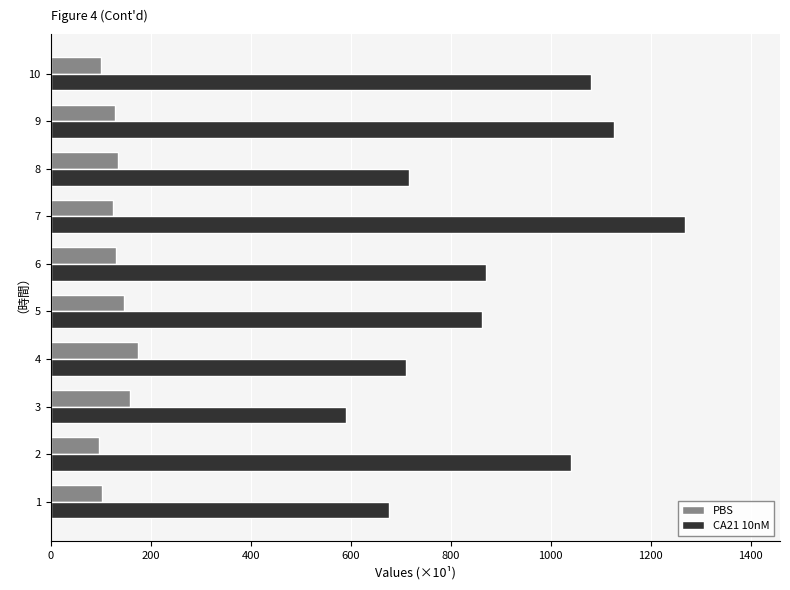

What is the difference between the maximum and minimum values in the CA21 10nM series?

677